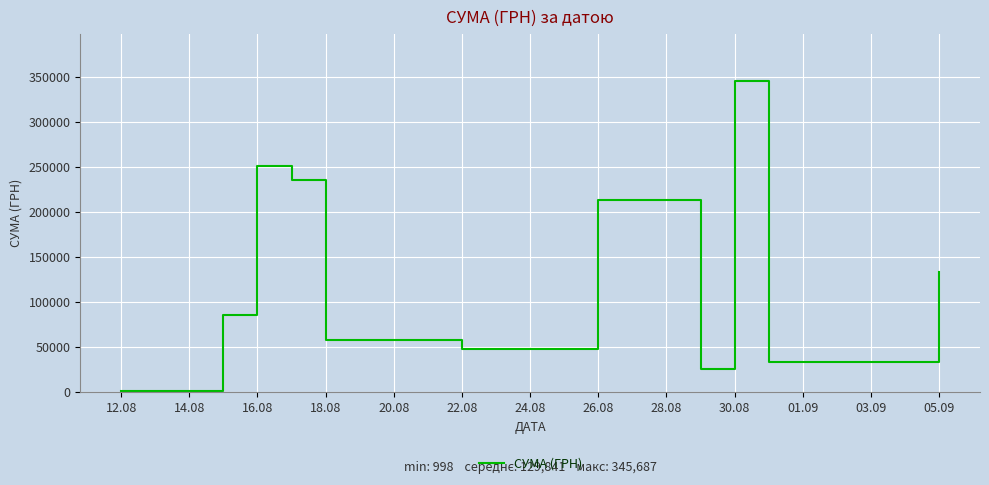

What is the value of the 4th point from the left?

235124.7